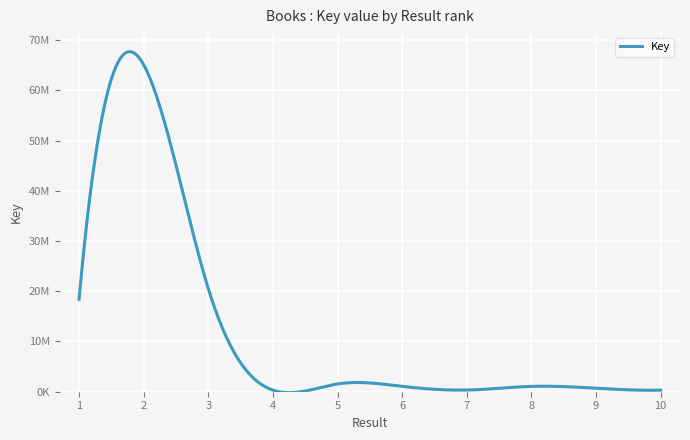

Does the chart display data point markers on the line(s)?

No